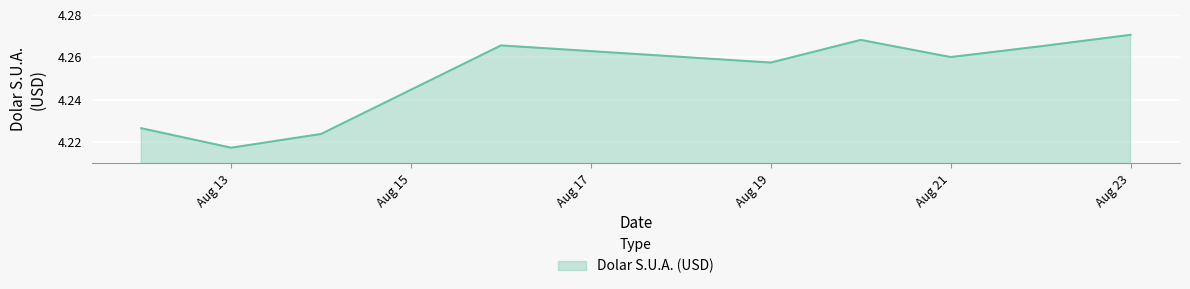

Which category has the highest value across all series?

Aug 23